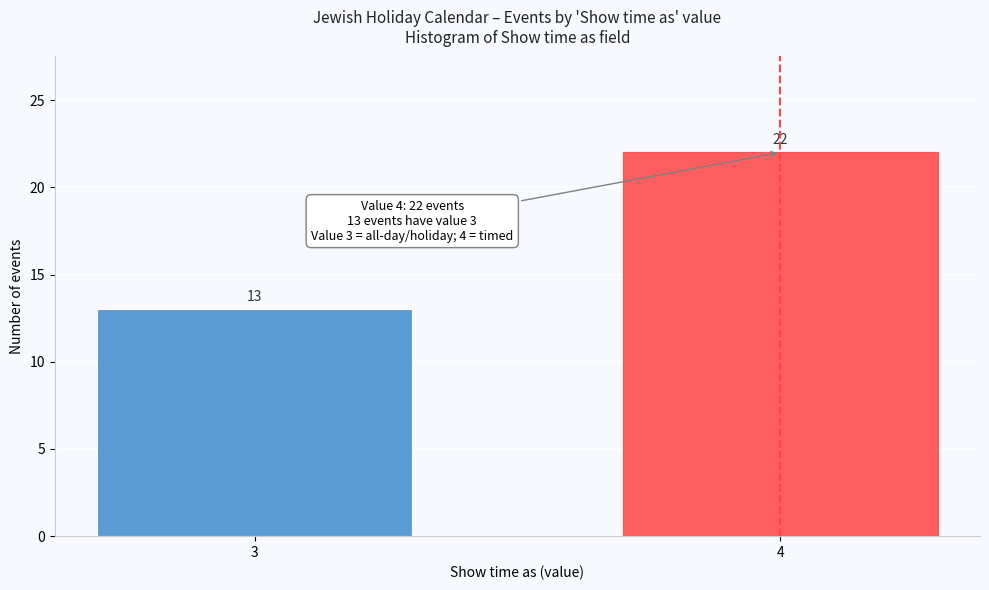

Reading left to right, what are all the values shown in this chart?

3=13	4=22